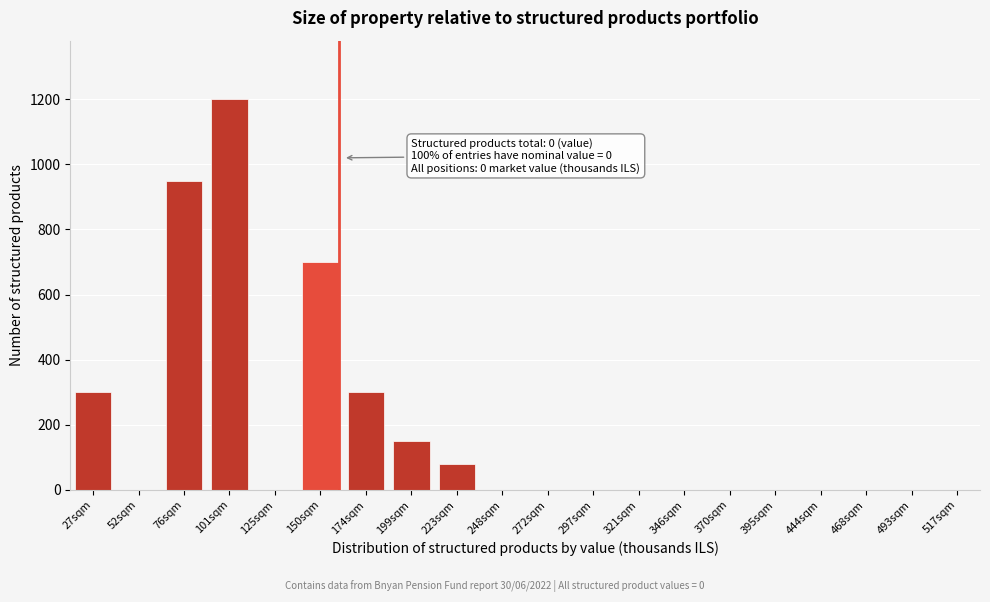

Reading left to right, transcribe all the data shown in this chart.

27sqm=300	52sqm=0	76sqm=950	101sqm=1200	125sqm=0	150sqm=700	174sqm=300	199sqm=150	223sqm=80	248sqm=0	272sqm=0	297sqm=0	321sqm=0	346sqm=0	370sqm=0	395sqm=0	444sqm=0	468sqm=0	493sqm=0	517sqm=0